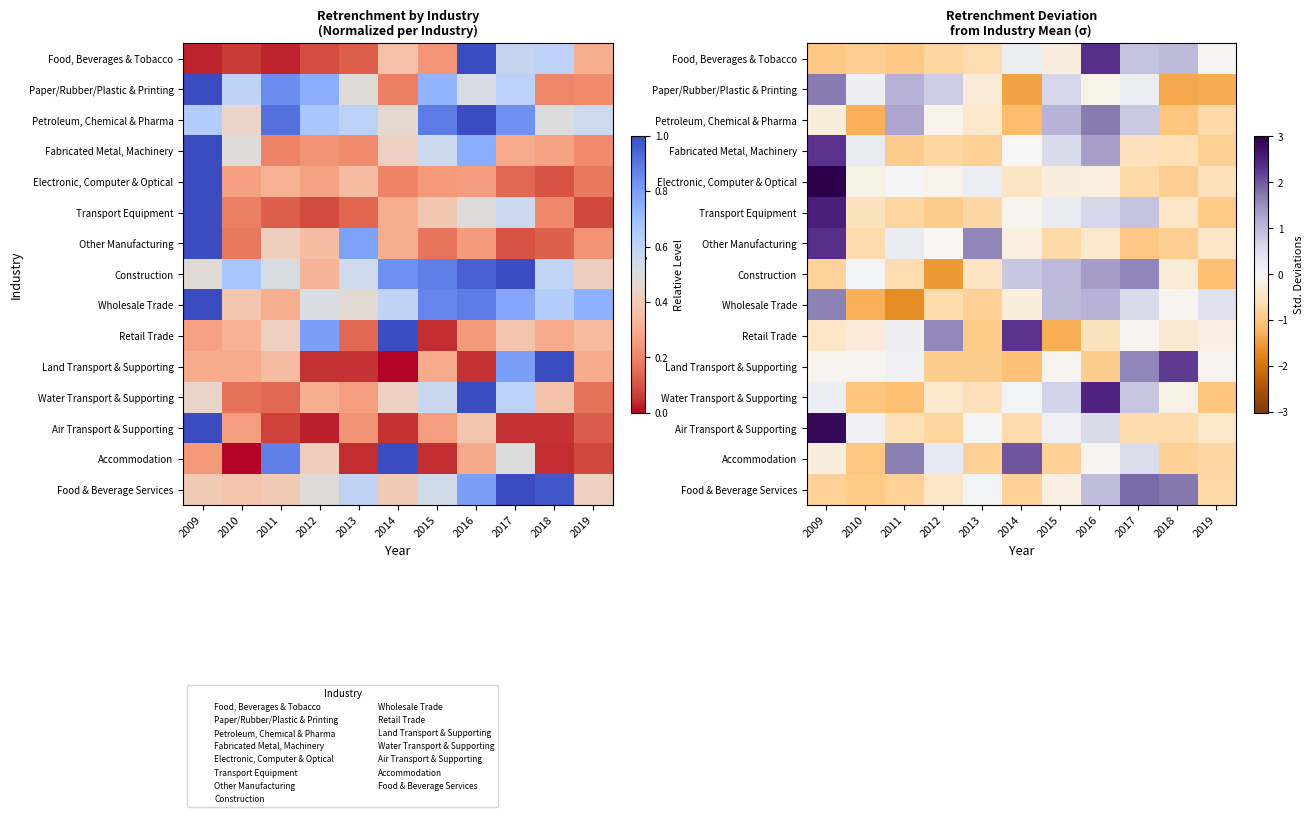

Rank the series by their maximum value, from highest to lowest.

Electronic, Computer & Optical, Air Transport & Supporting, Transport Equipment, Water Transport & Supporting, Other Manufacturing, Food, Beverages & Tobacco, Fabricated Metal, Machinery, Retail Trade, Land Transport & Supporting, Accommodation, Food & Beverage Services, Petroleum, Chemical & Pharma, Paper/Rubber/Plastic & Printing, Wholesale Trade, Construction